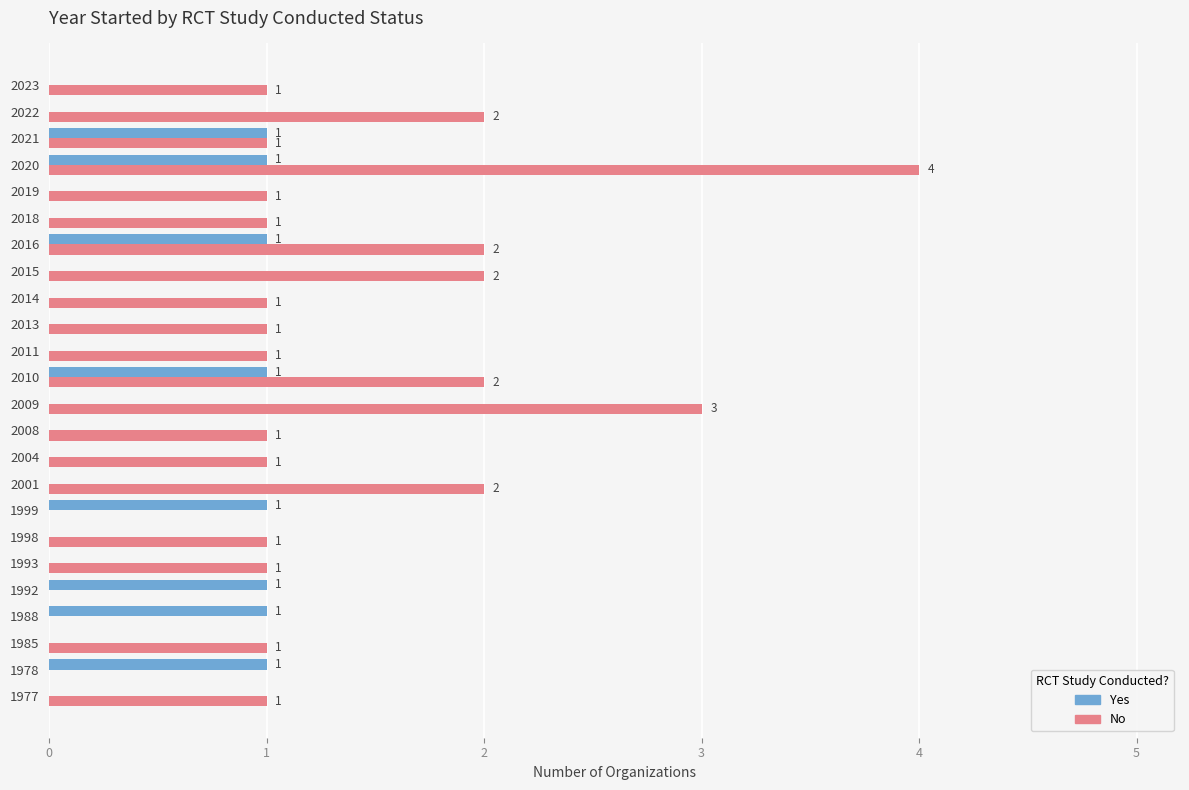

At which category is the sum across all series the highest?

2020